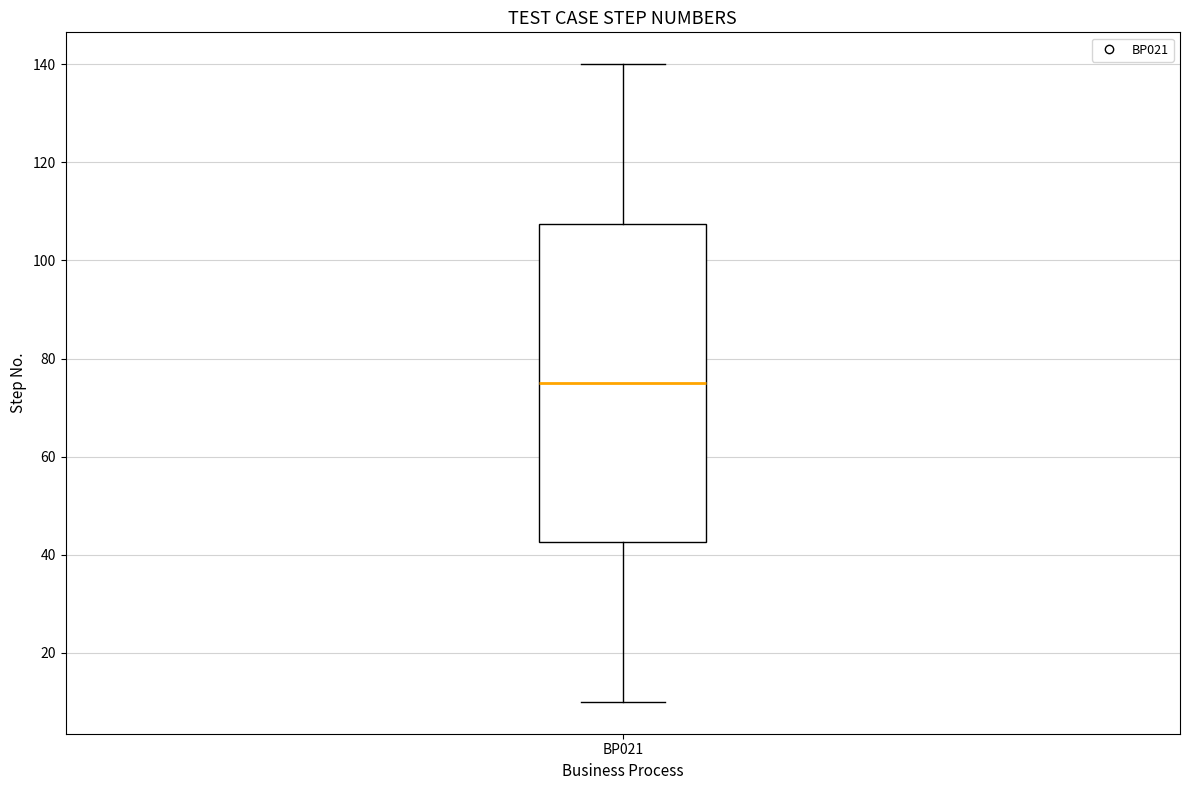

Where does the upper whisker of the box for BP021 end on the y-axis? The values are not printed on the chart, so give them approximately, as read against the axis.

140